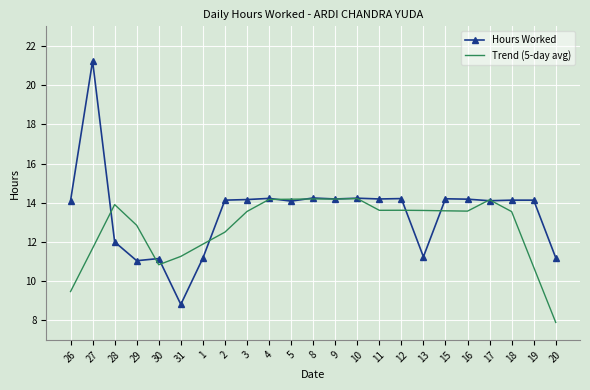

True or false: Trend (5-day avg) has more than 2 interior local peaks.

True